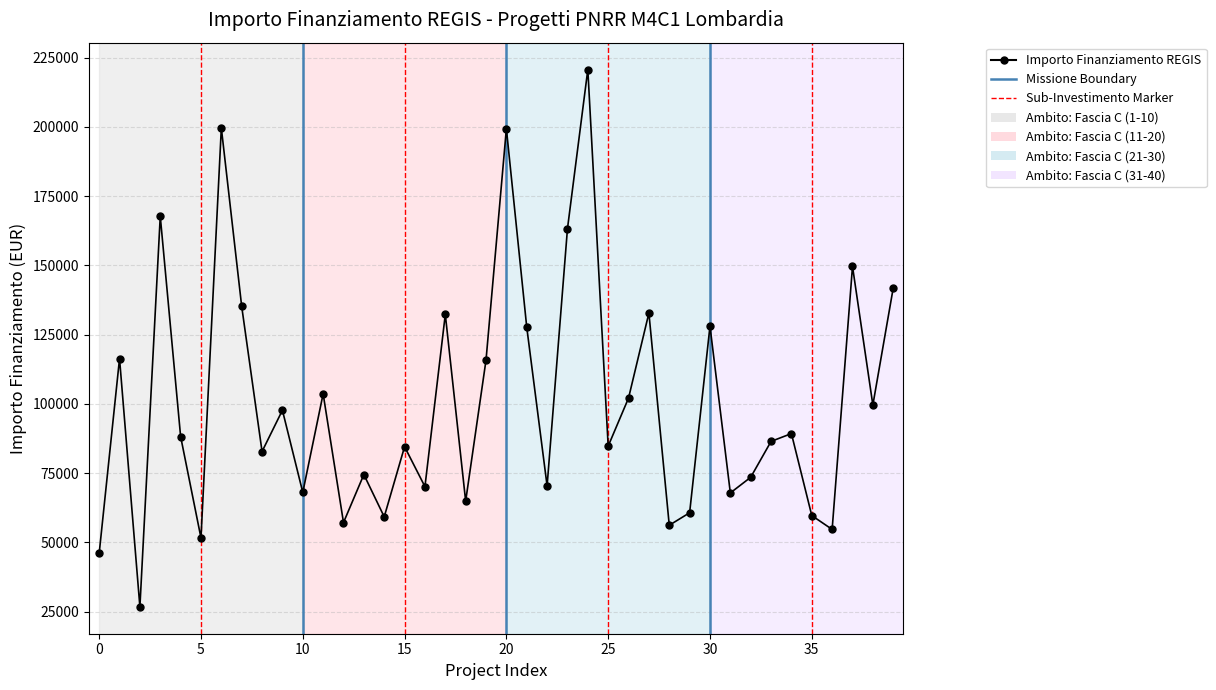

How many values exceed 88213?

20